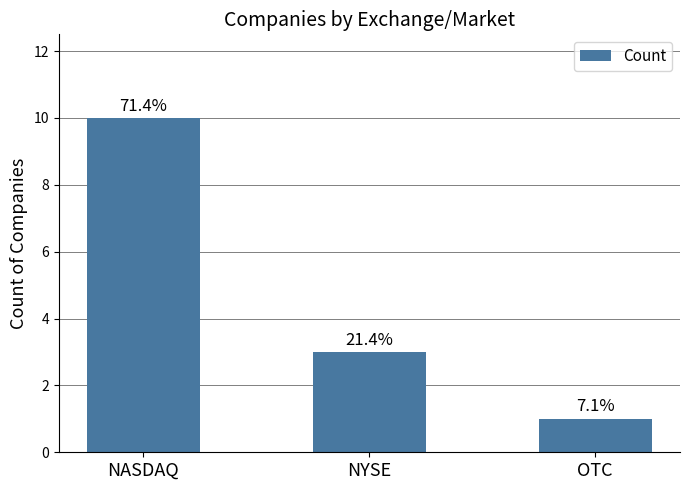

Are the bars horizontal?

No